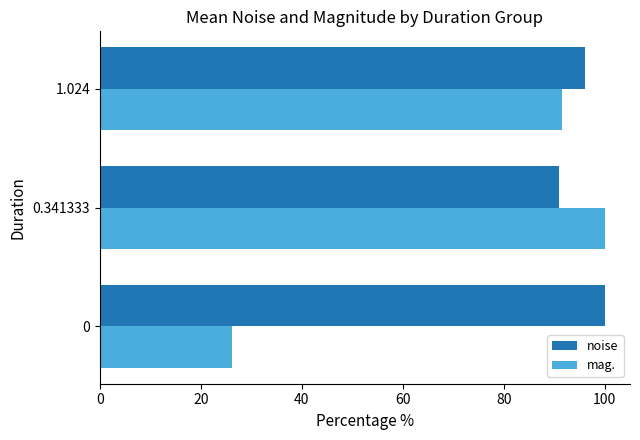

Which series has the largest range (max minus min)?

mag.